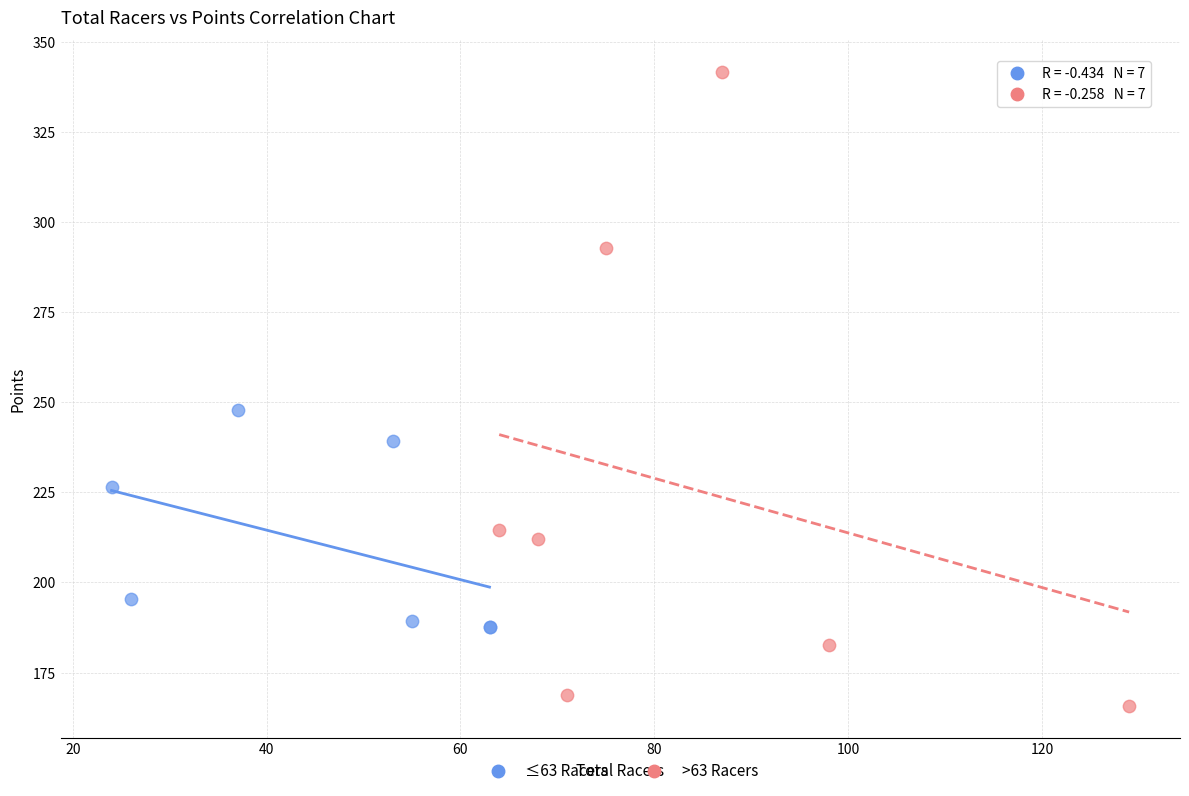

What are all the series names shown in the legend?

≤63 Racers, >63 Racers